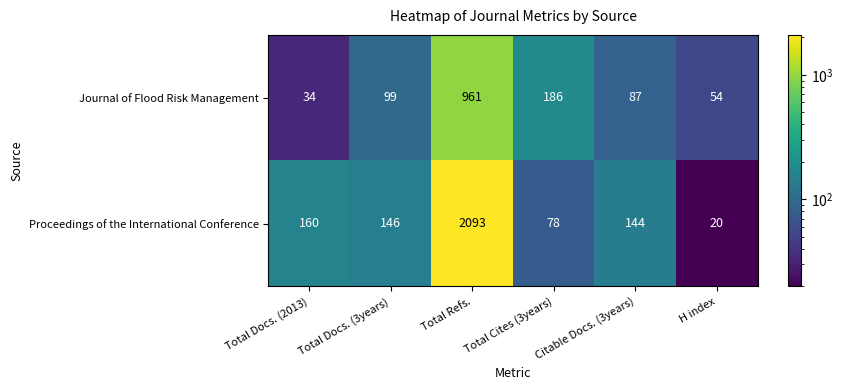

How many values in the Journal of Flood Risk Management series are below 99?

3